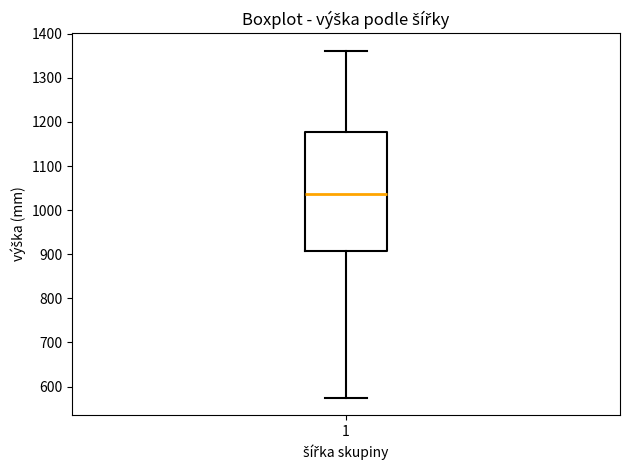

Where does the lower whisker of the box at x = 1 end on the y-axis? The values are not printed on the chart, so give them approximately, as read against the axis.

580